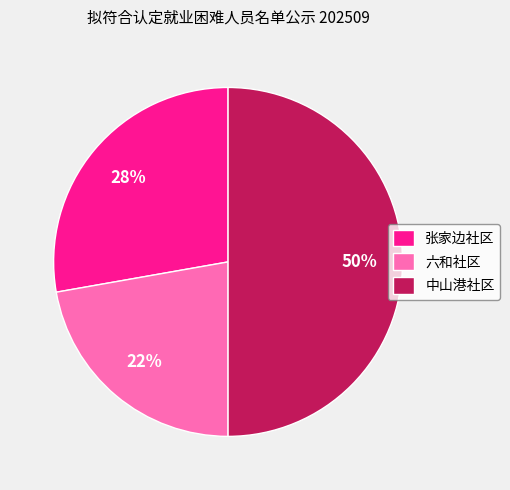

Combined, do 中山港社区 and 六和社区 account for over 50%?

Yes